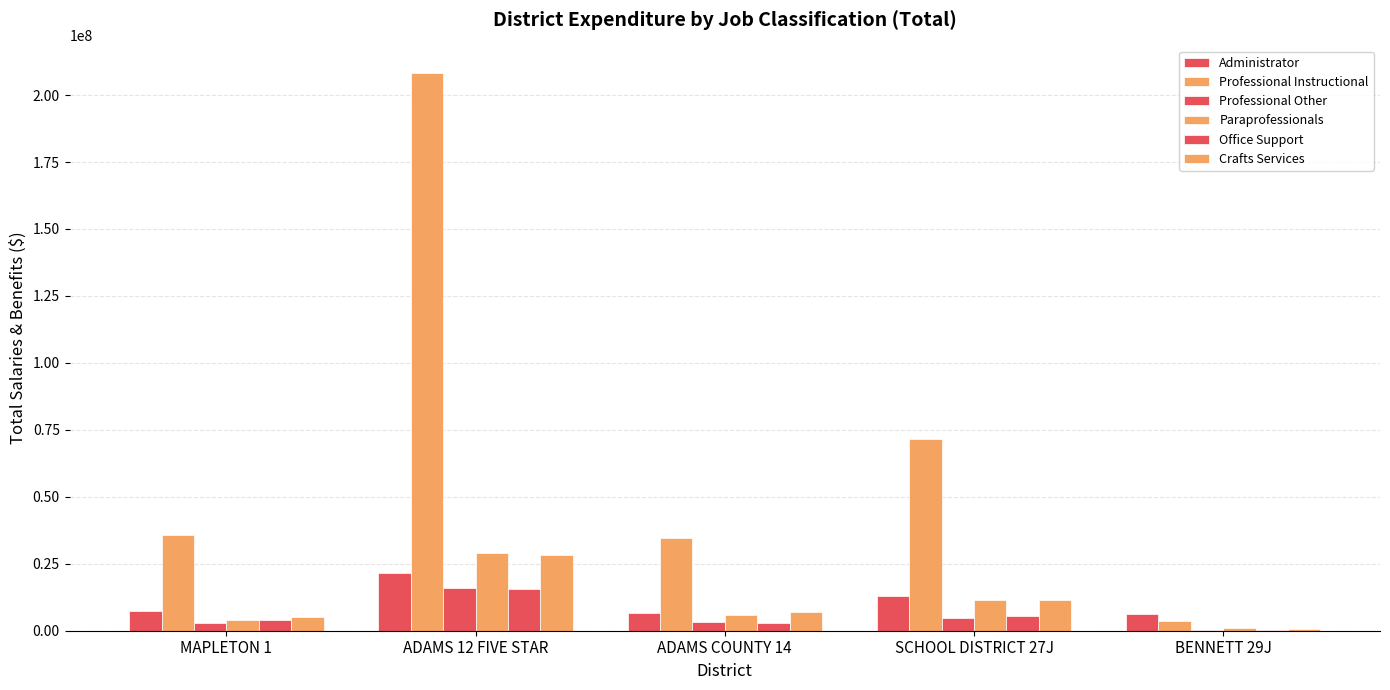

Reading right to left, list all the values displayed in this chart.

Administrator: 6326229.0	12798255.9	6680054.4	21609339.4	7184741.8
Professional Instructional: 3566392.5	71579402.0	34796452.8	208134759.1	35915439.6
Professional Other: 104721.4	4588194.4	3381101.1	15874436.4	2794784.8
Paraprofessionals: 930232.3	11325685.8	5759441.8	29203722.4	4013441.4
Office Support: 320337.7	5432225.3	2895115.0	15486405.8	3900319.5
Crafts Services: 770029.5	11601646.2	6911260.5	28283890.3	5229334.7